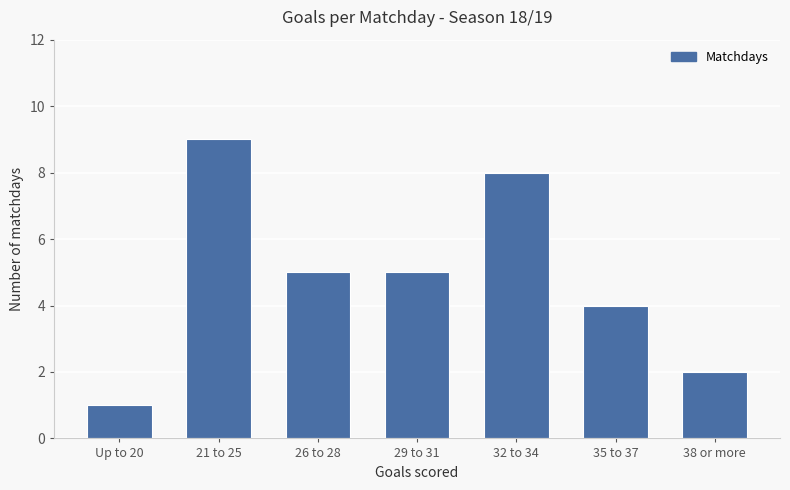

Count the values in the range 2 to 8.

5